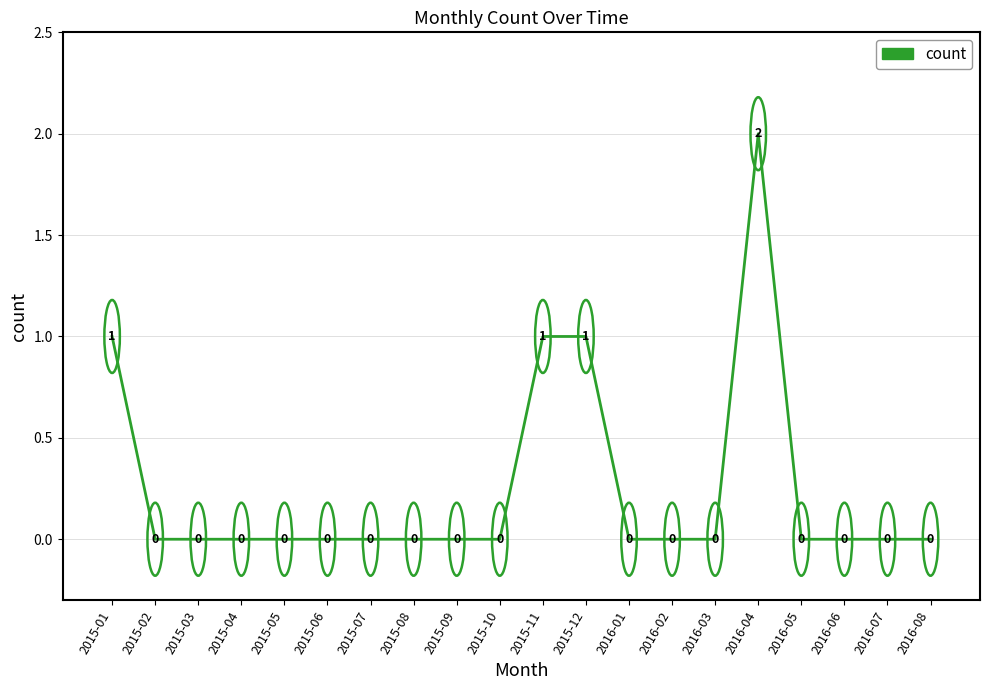

How many positive values are there?

4